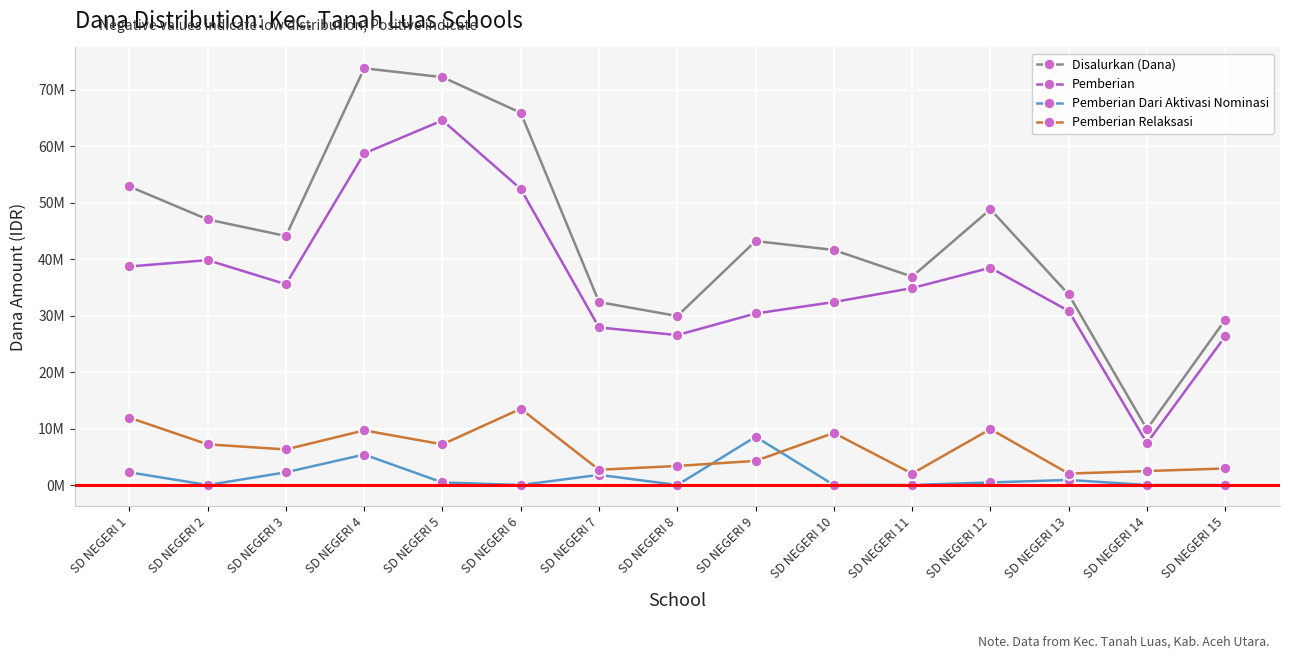

Is this an area chart (filled region under the line)?

No